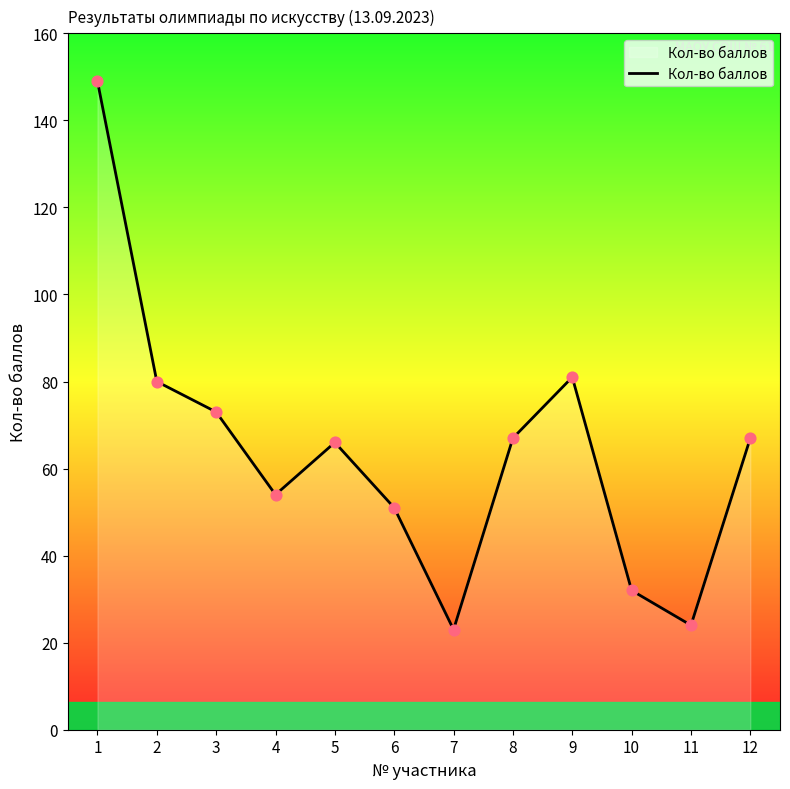

Which has a higher value, 7 or 5?

5